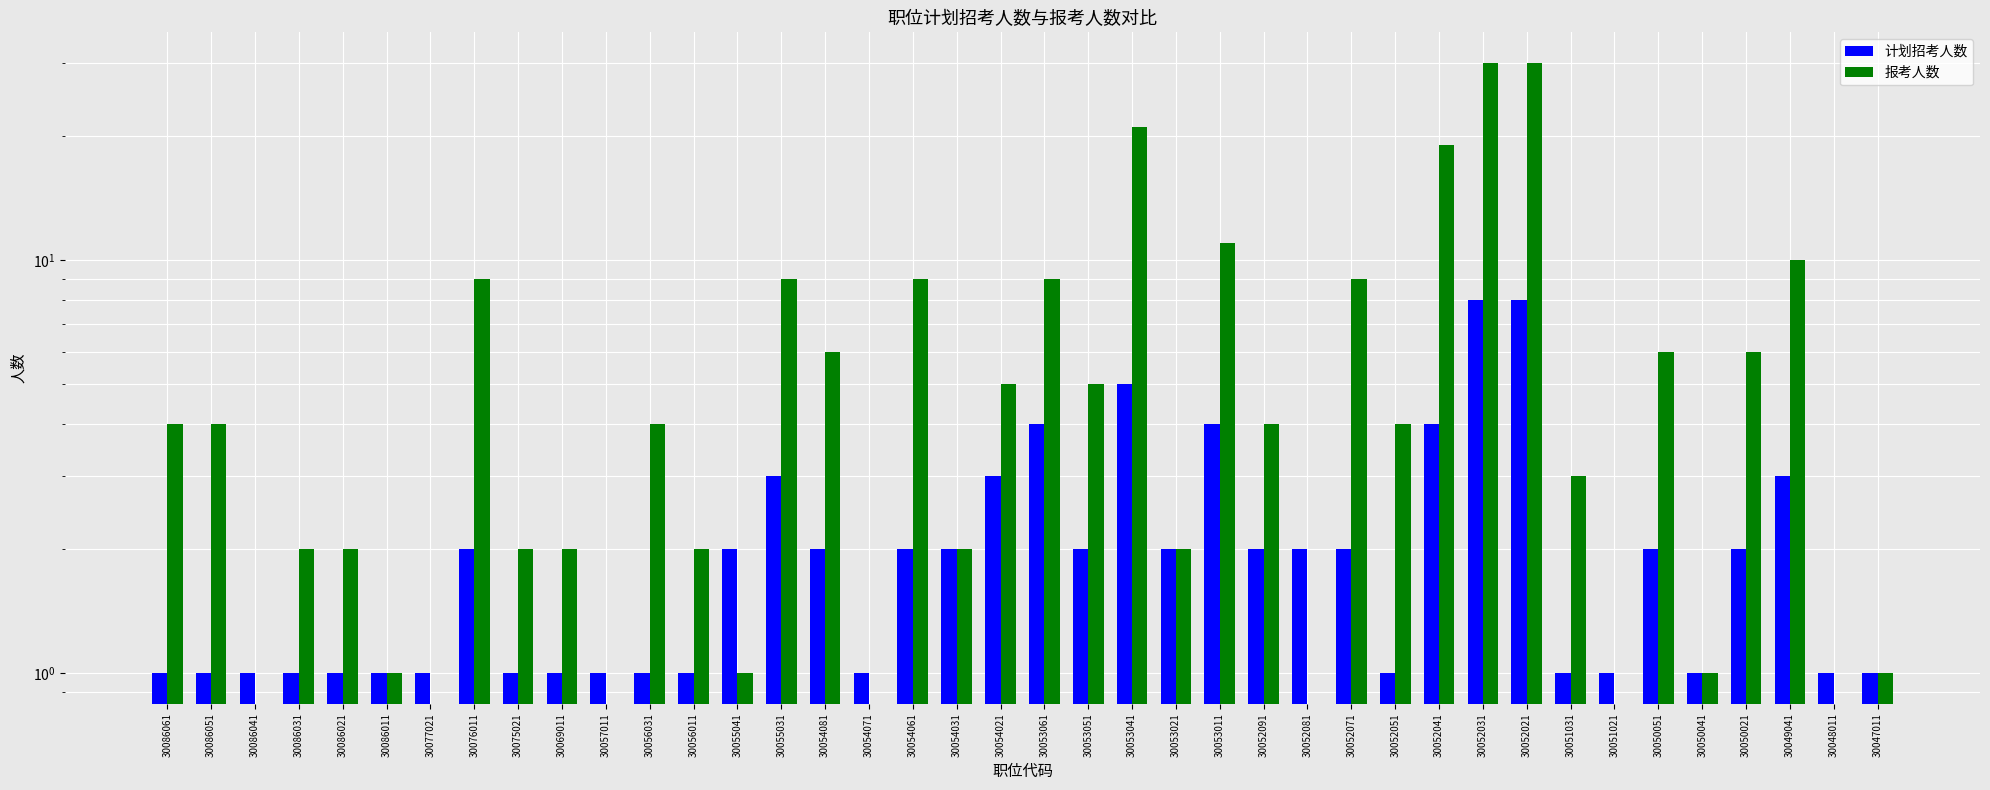

What is the difference between the 报考人数 values at 30047011 and 30054061?

8